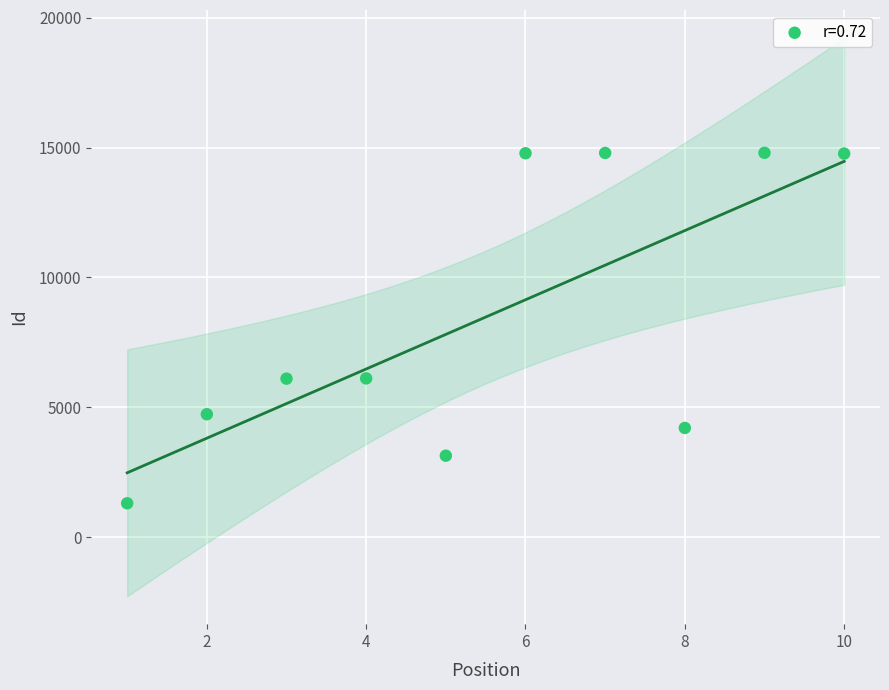

What is the range of X values (max minus min)?

9